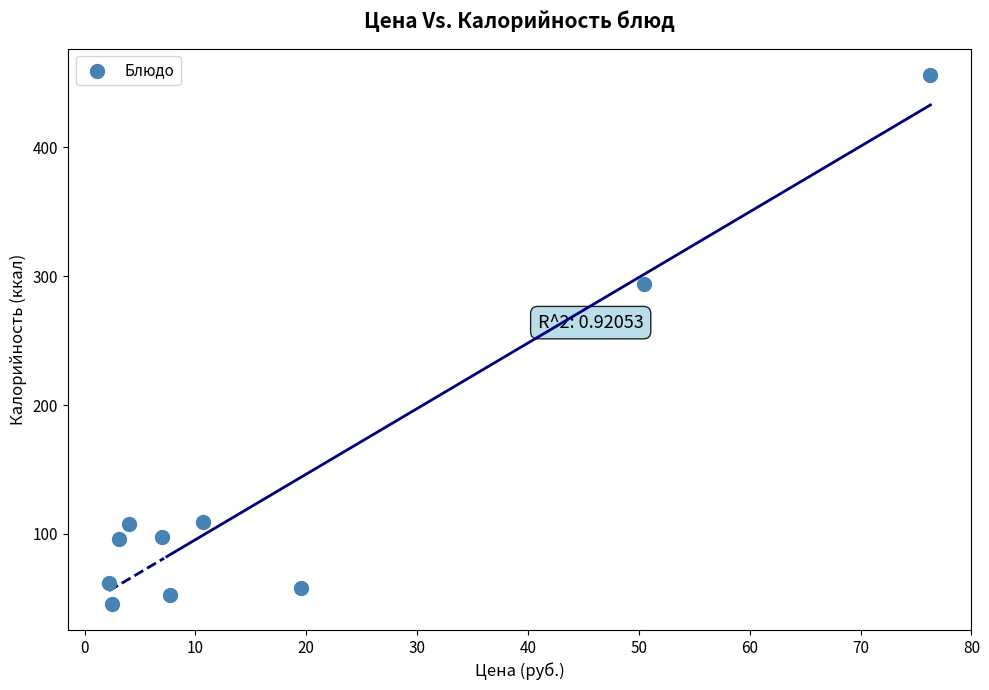

What Y value in the scatter plot is closest to 251?

294